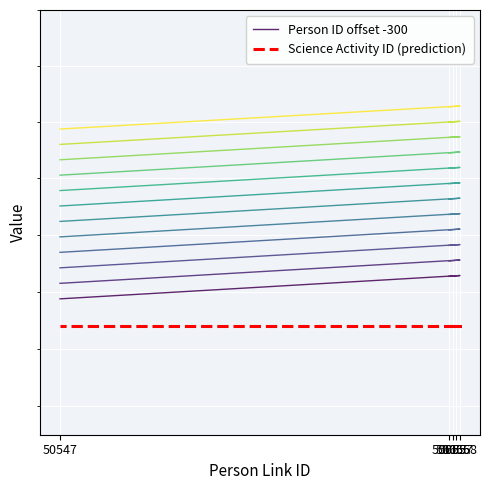

Which label corresponds to the smallest value in the chart?

50655